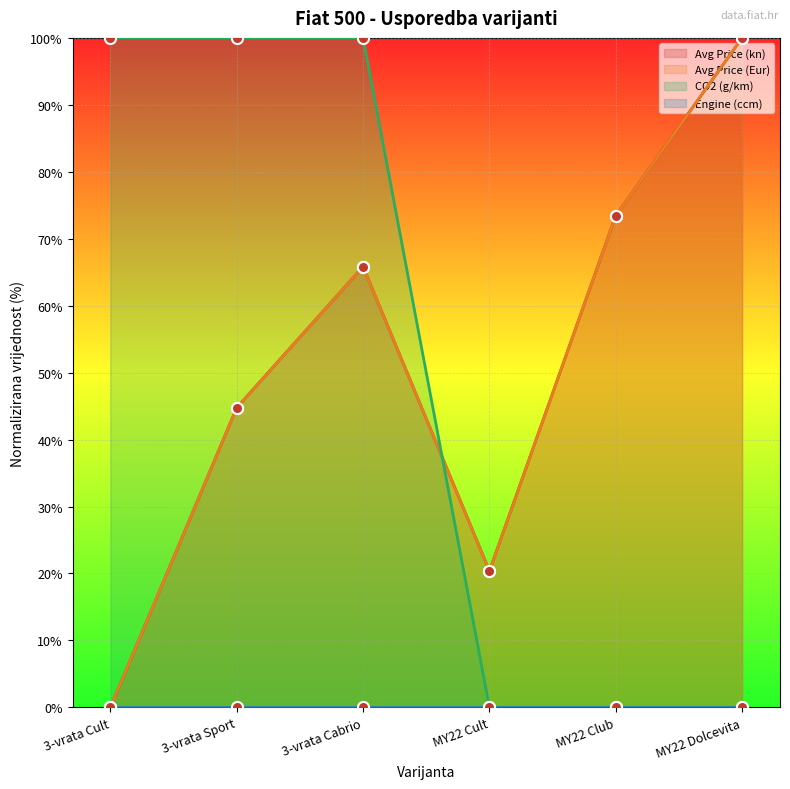

At which category is the sum across all series the highest?

3-vrata Cabrio